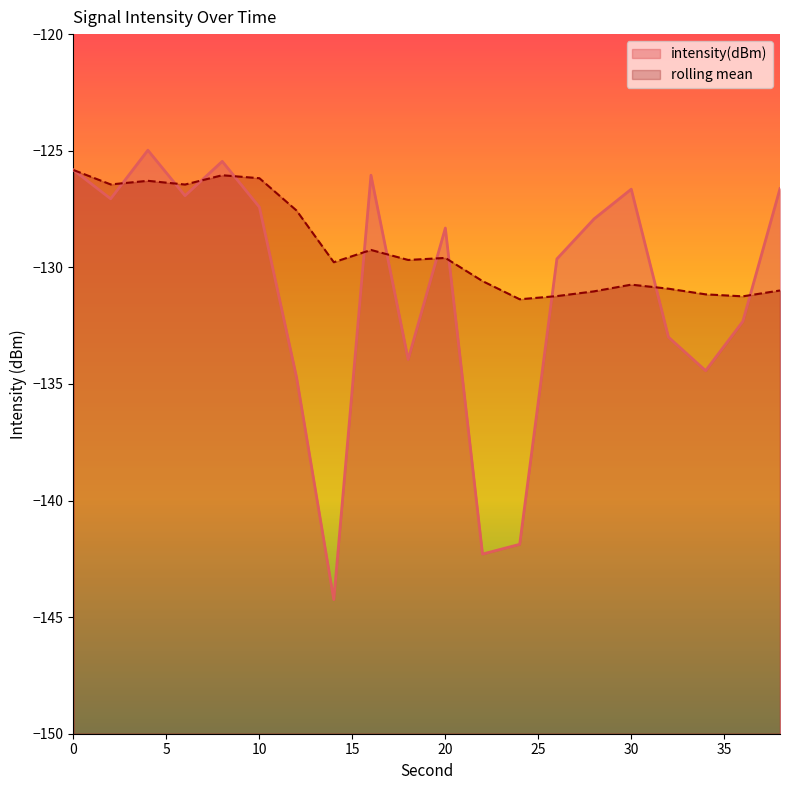

What is the value of the rolling_mean point at the 5th from the left?

-126.1